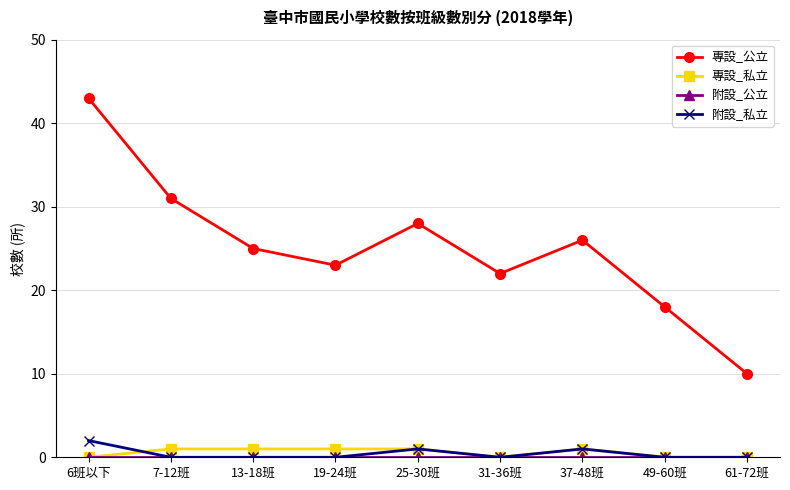

True or false: 附設_私立 and 專設_公立 intersect in this chart.

False